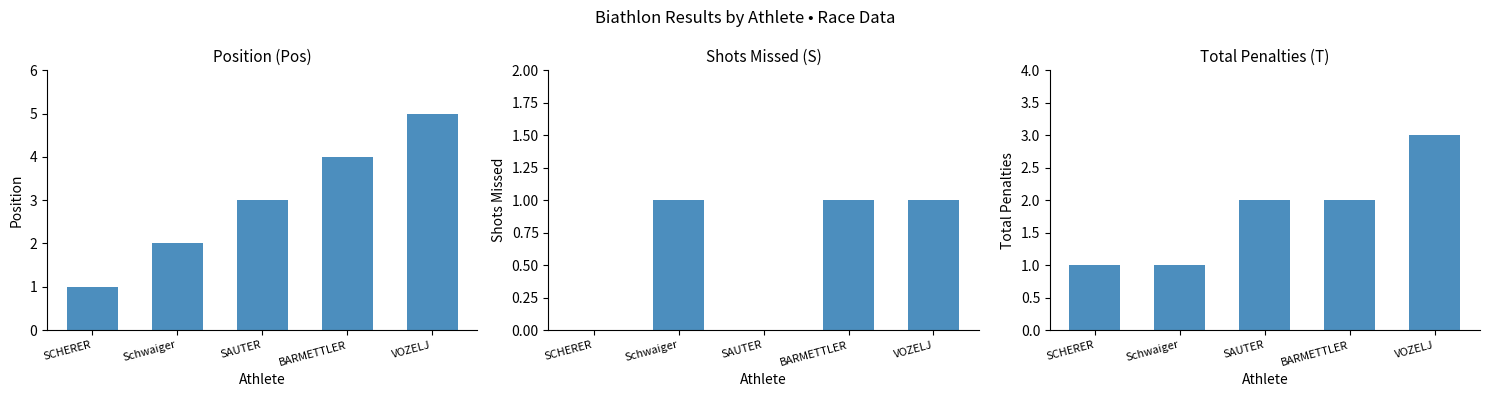

What is the label of the 5th bar from the right?

SCHERER